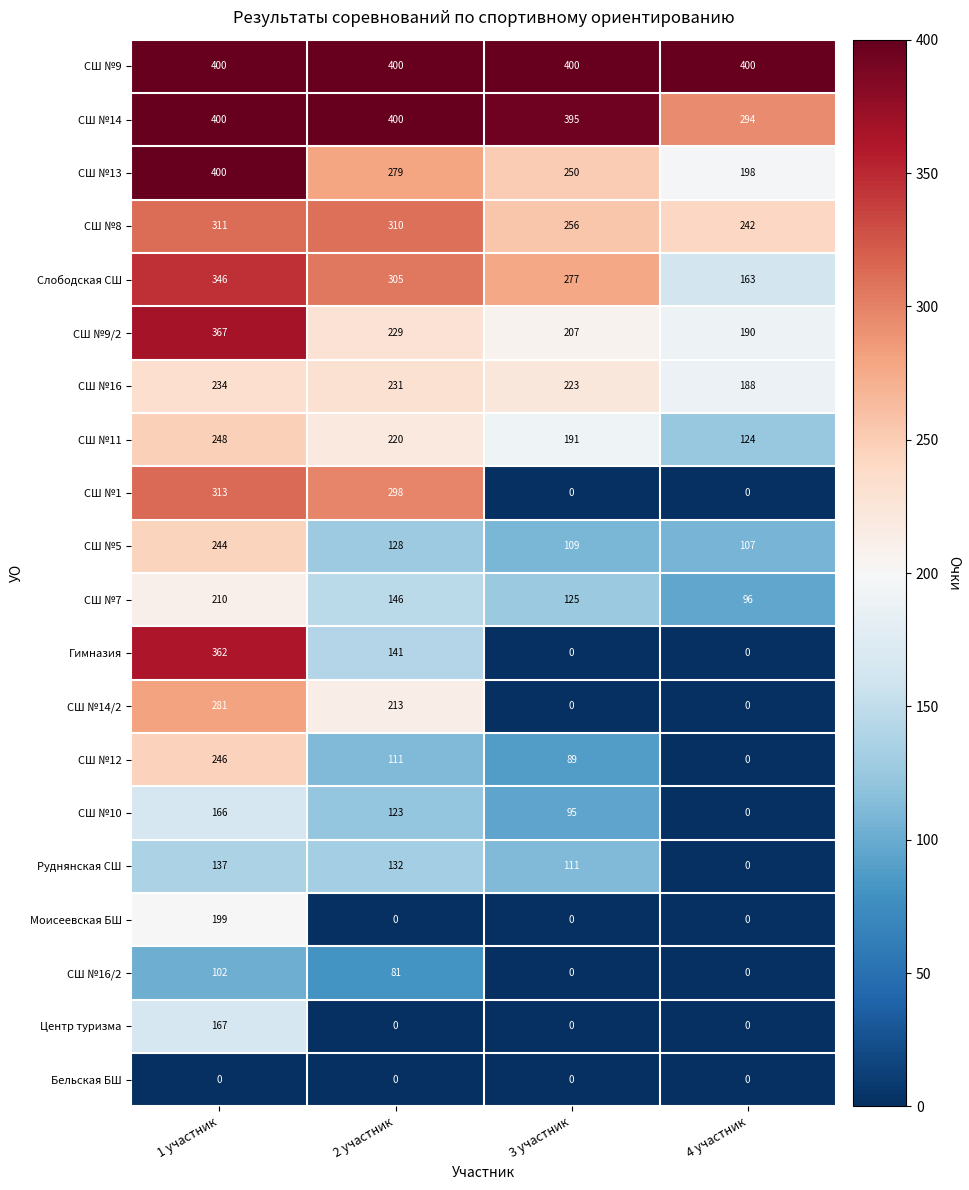

What is the average value of the СШ №14 series?

372